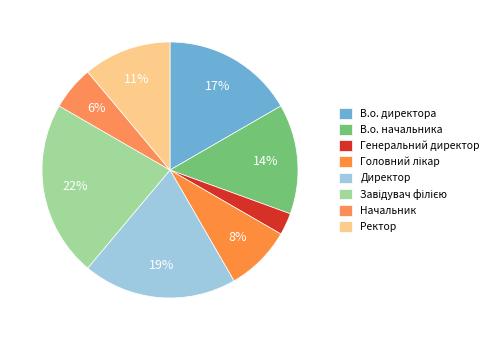

Is there any slice that represents more than half of the pie?

No